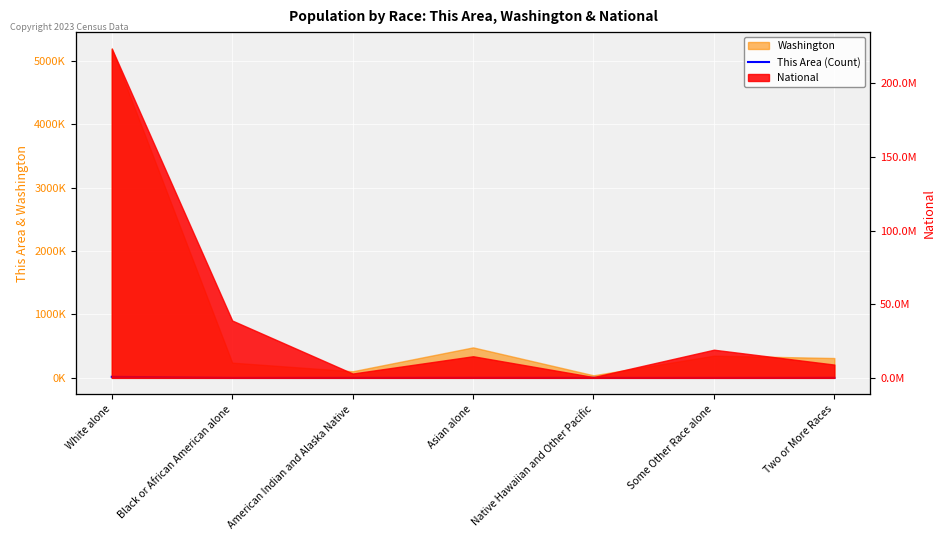

Approximately how many times larger is the value at Black or African American alone compared to Native Hawaiian and Other Pacific?

6.5